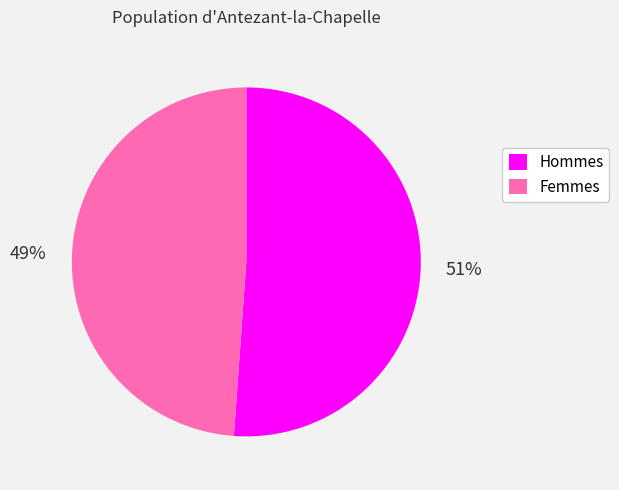

Which category has the smallest portion of the pie?

Femmes